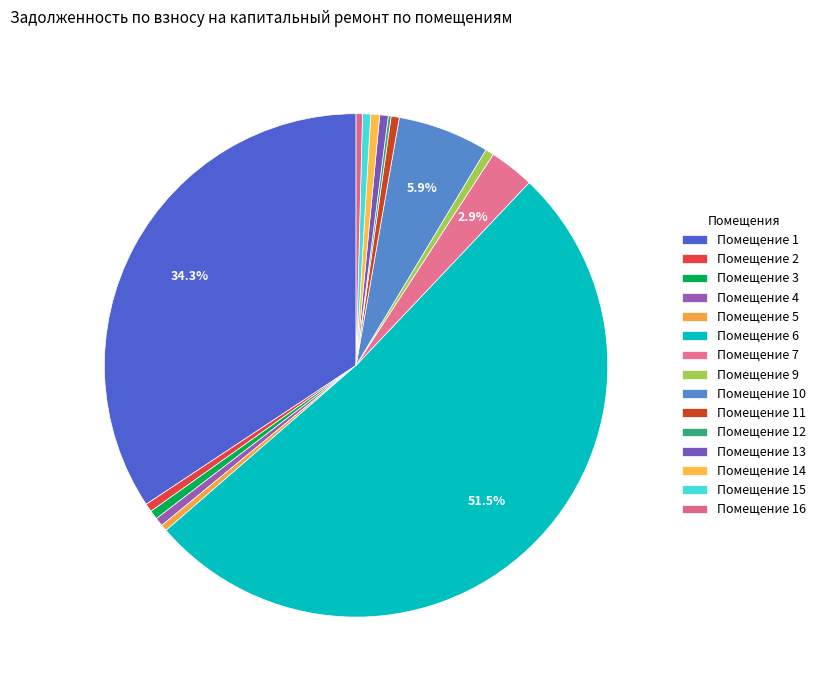

To the nearest percent, what is the difference between the largest and smallest slice percentages?

52%